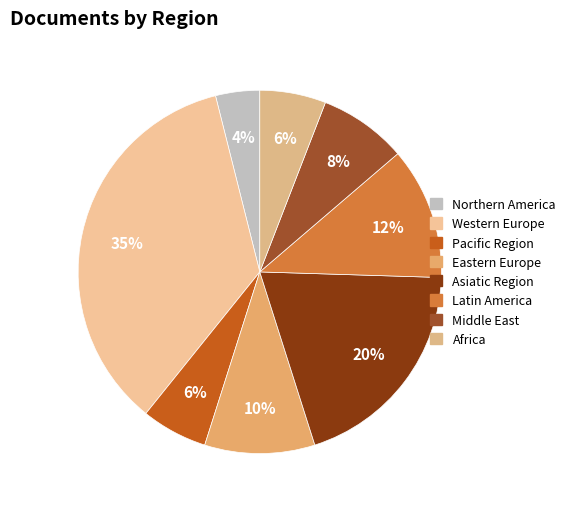

Which slice is the largest?

Western Europe